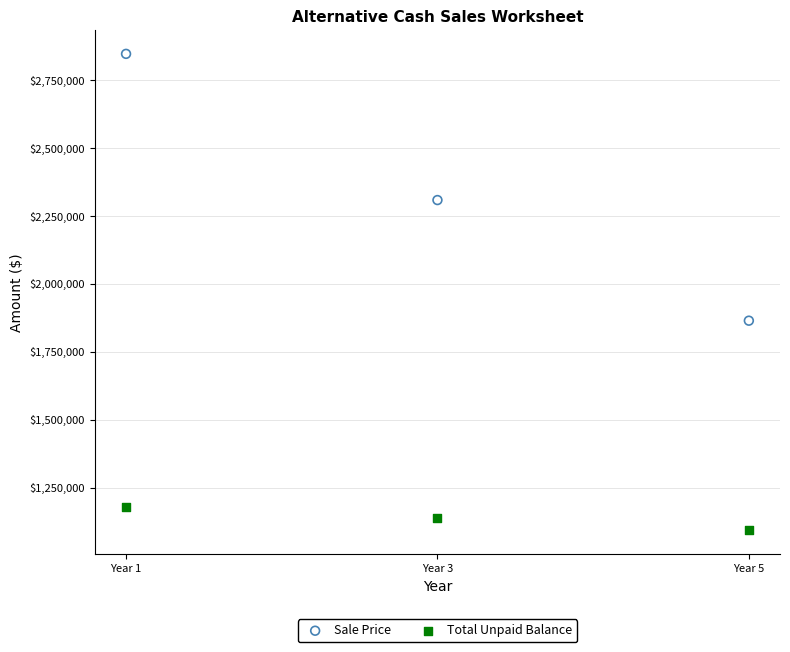

Which series reaches the minimum Y coordinate?

Total Unpaid Balance